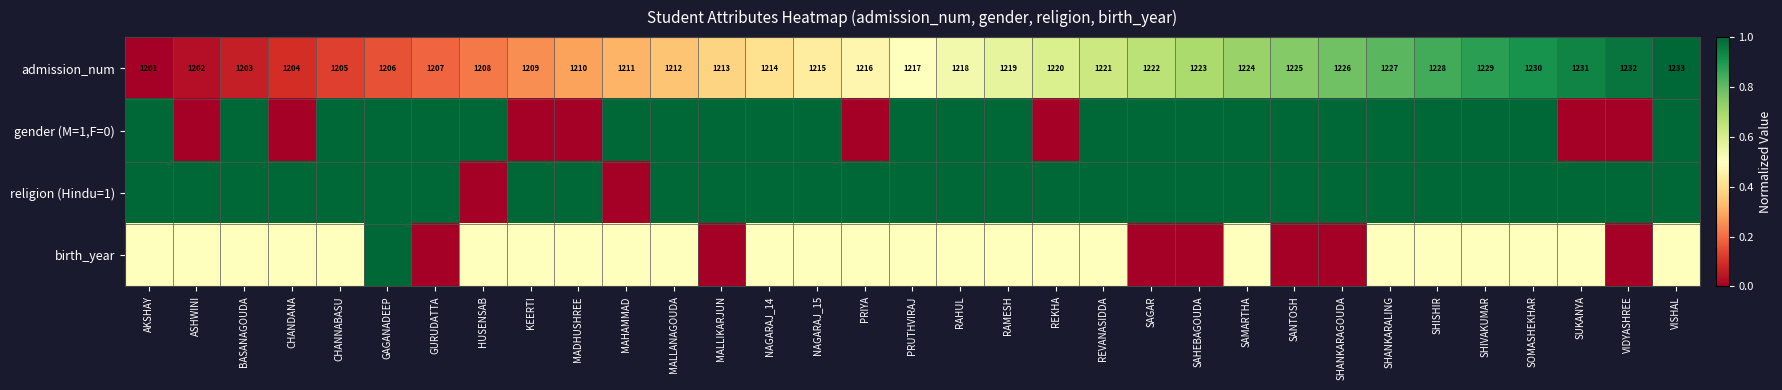

At which category is the sum across all series the highest?

VISHAL